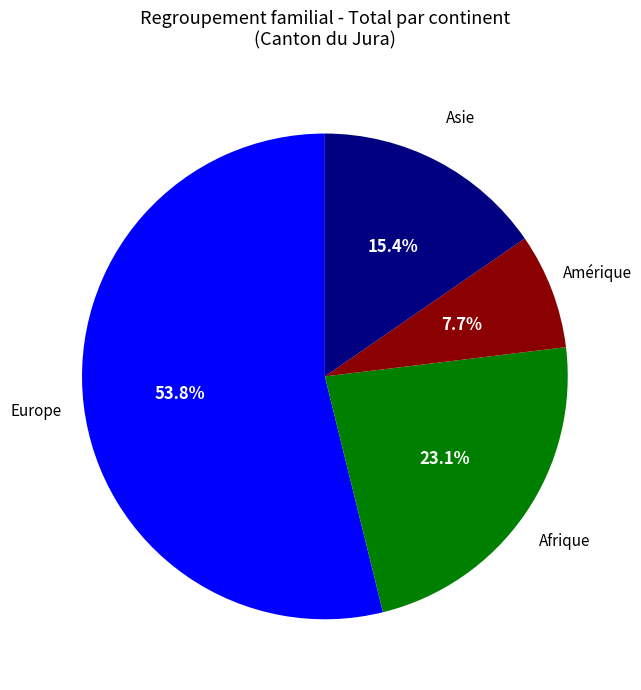

How many slices are in this pie chart?

4